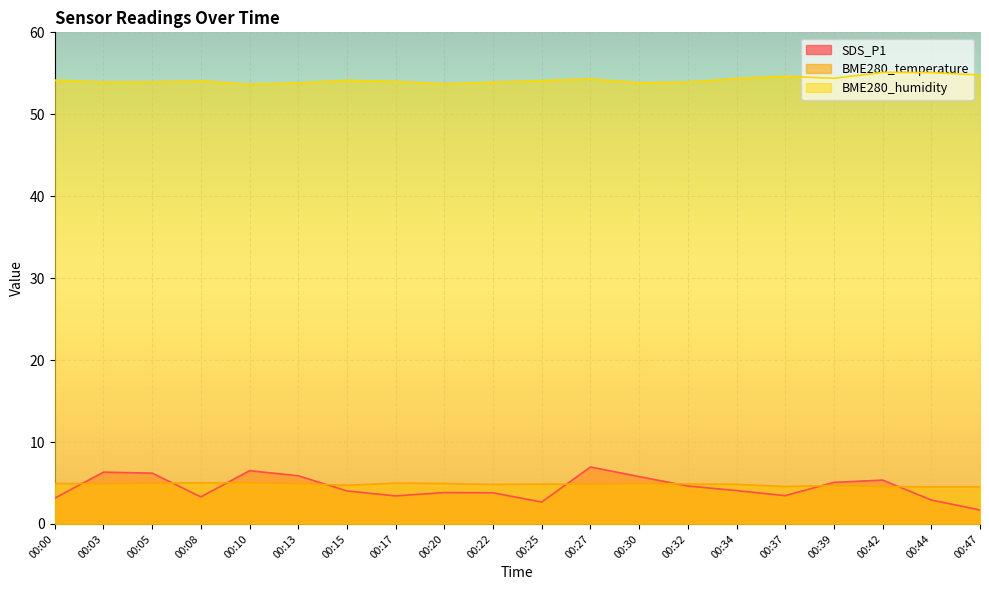

At which category does the chart reach its peak across all series?

00:42